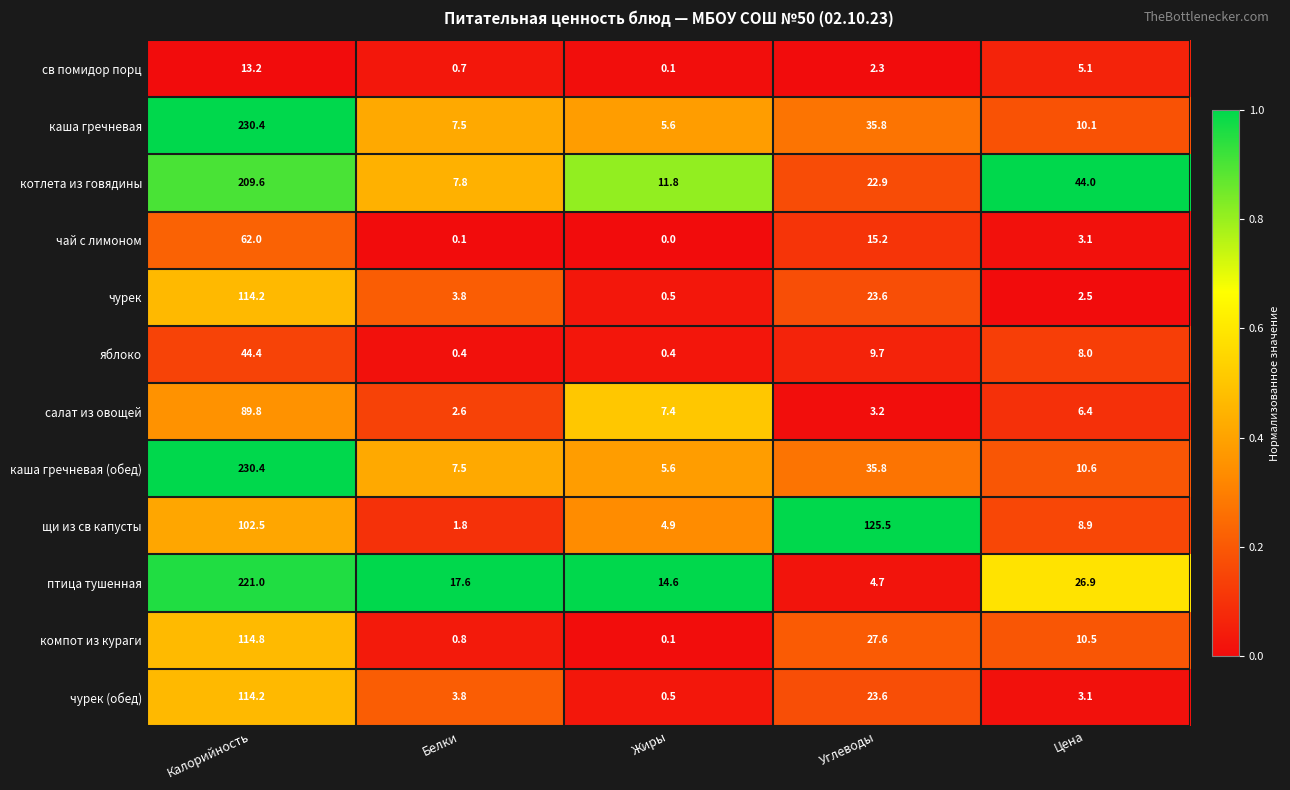

Rank the categories by каша гречневая (обед) value from lowest to highest.

Жиры, Белки, Цена, Углеводы, Калорийность